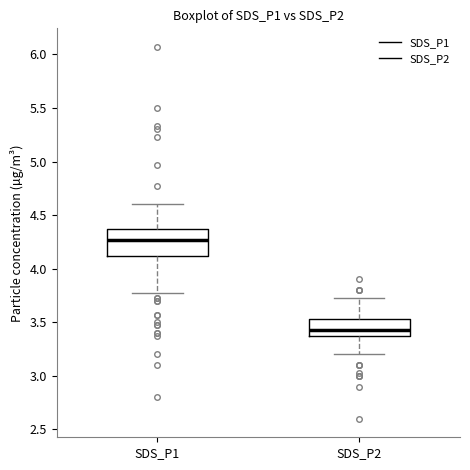

Which box has the lowest median line?

SDS_P2